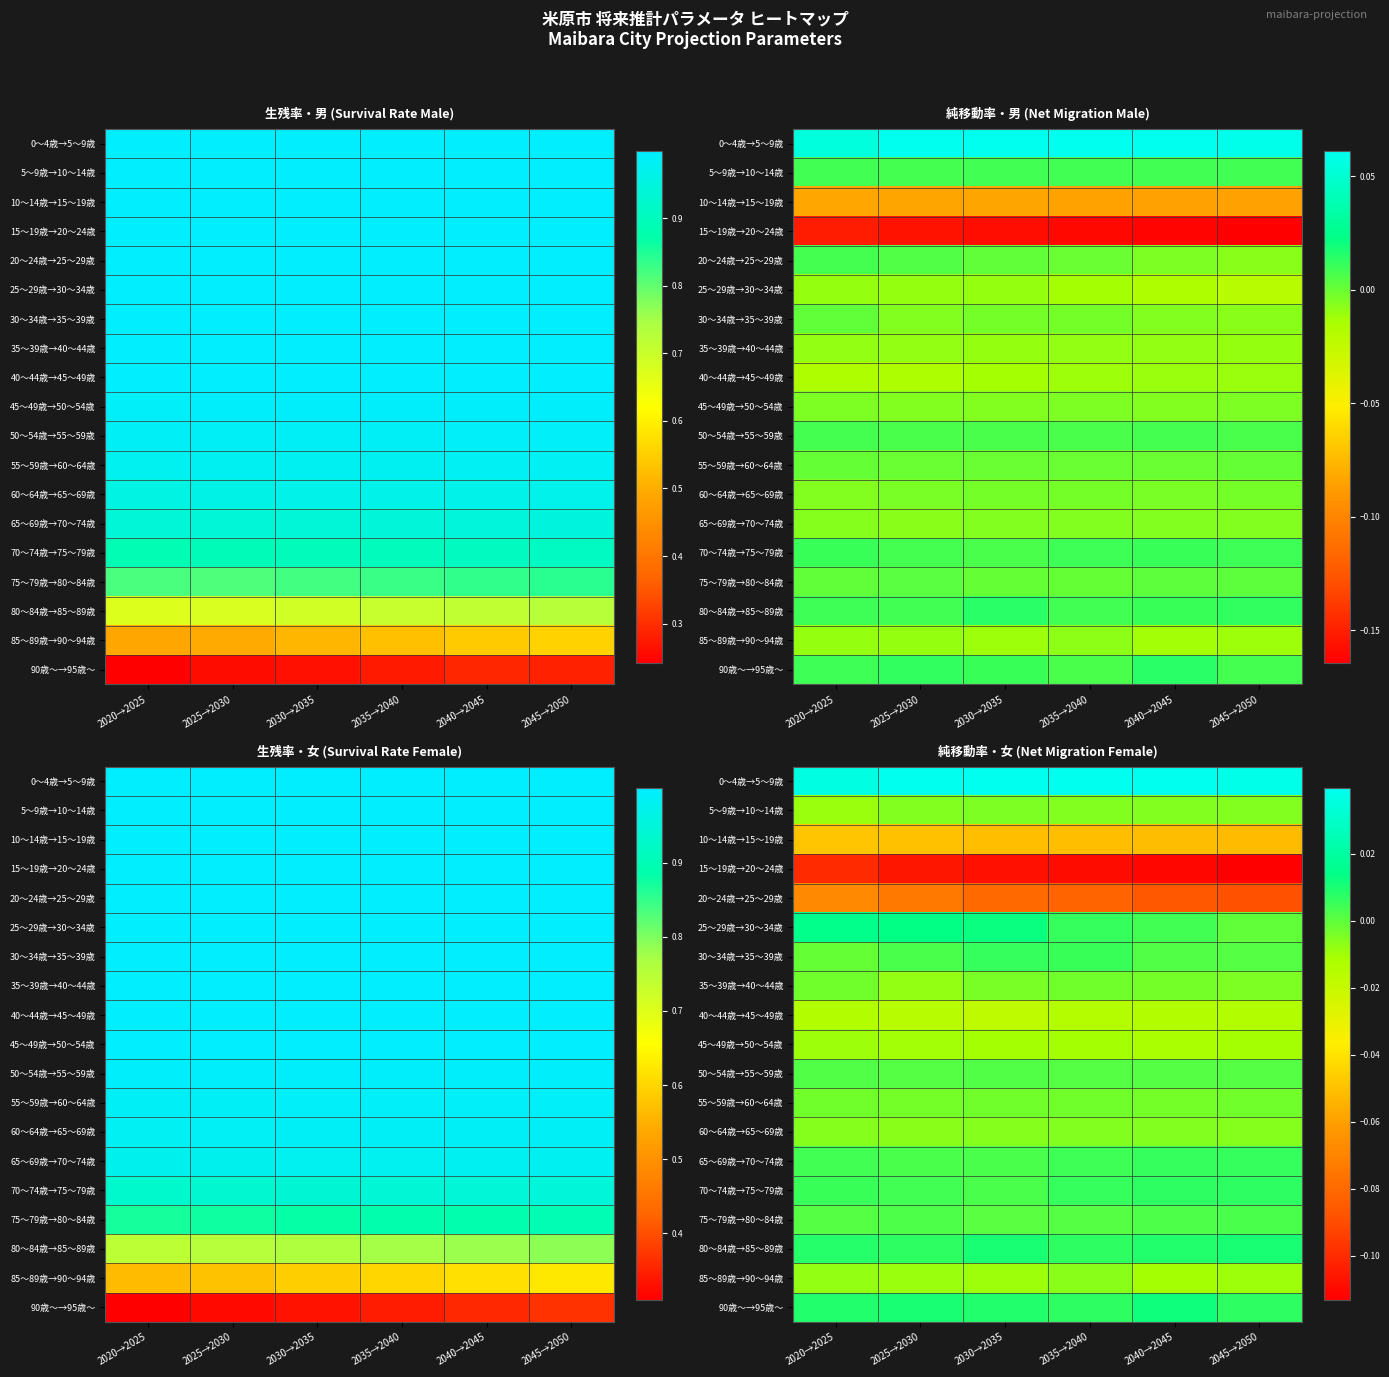

What is the spread (max minus min) of values at 2035→2040?

0.1